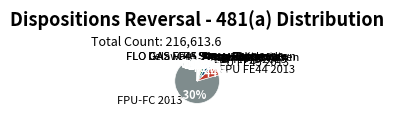

To the nearest percent, what portion does FPU FE44 2013 represent?

7%